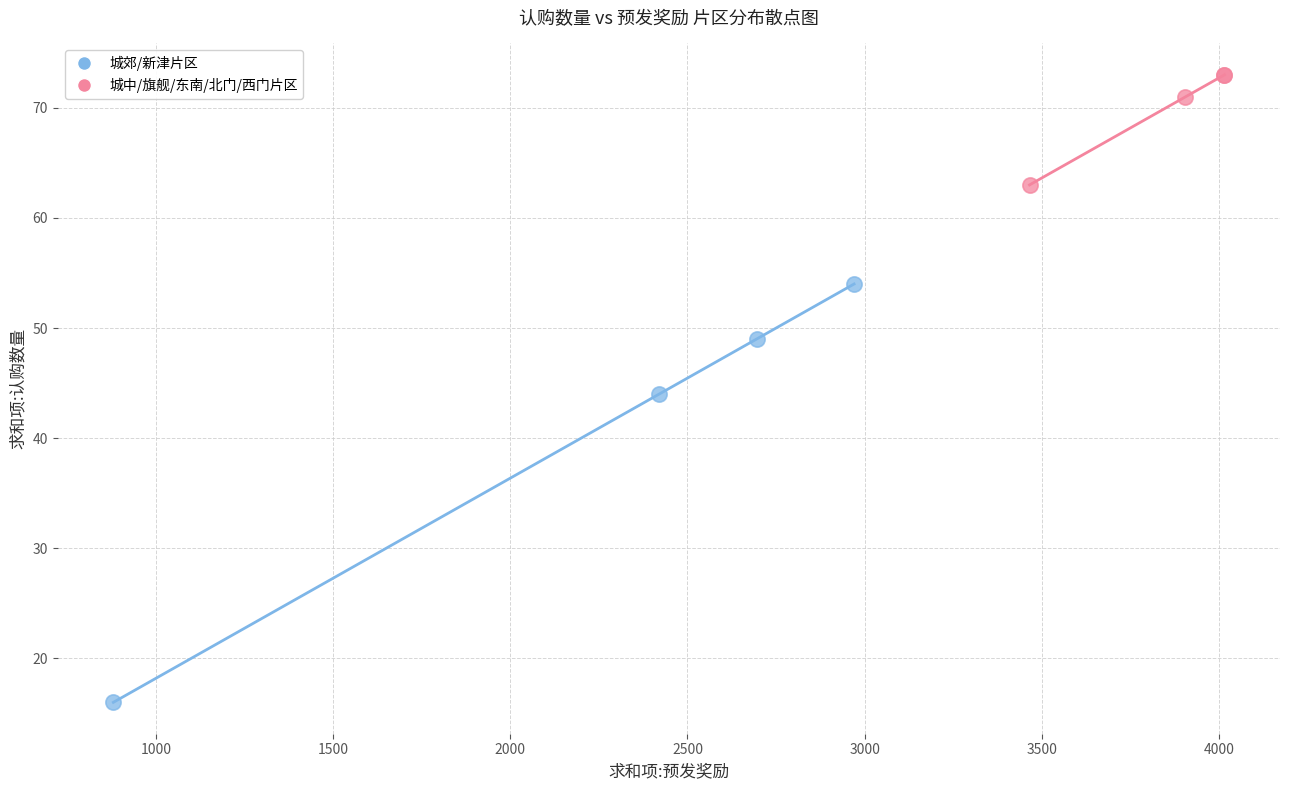

Which series has the widest spread of Y values?

城郊/新津片区